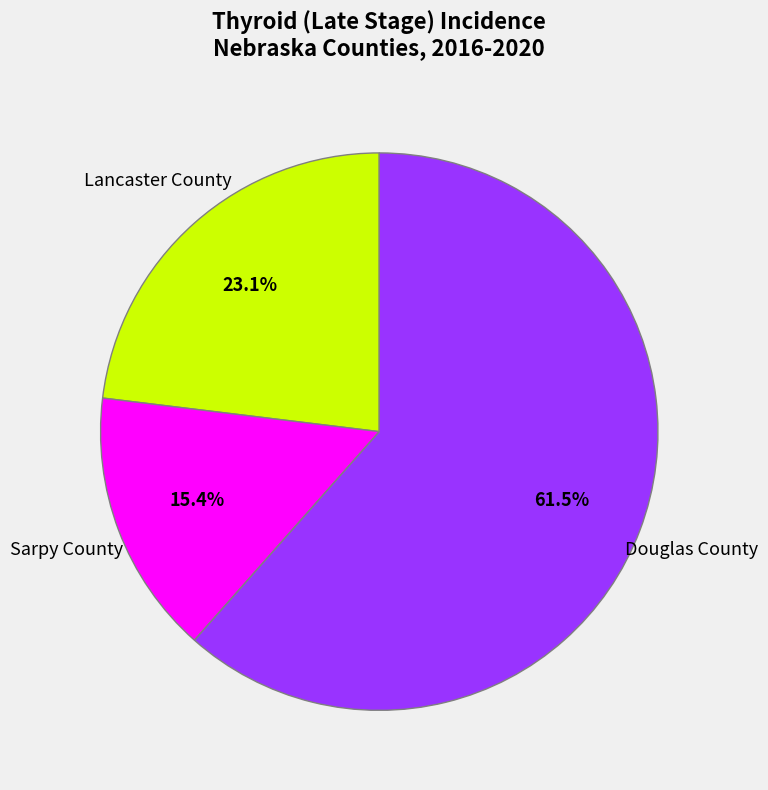

Is there a majority slice in this chart?

Yes